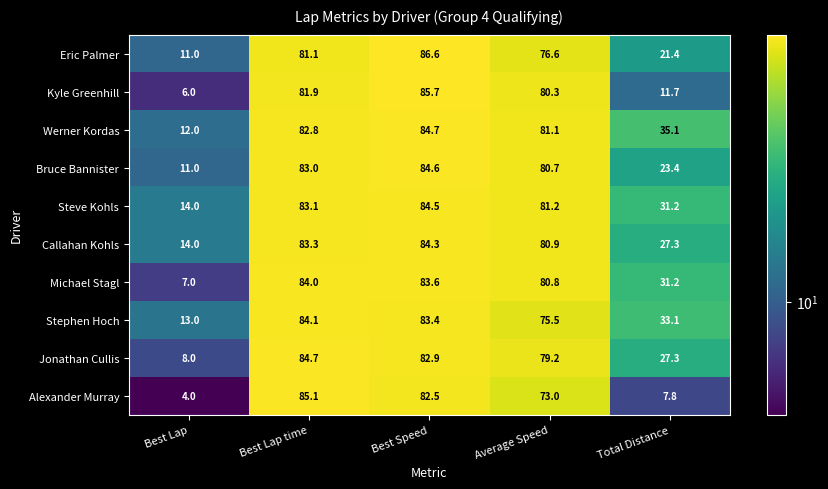

At which label does Eric Palmer reach its peak?

Best Speed